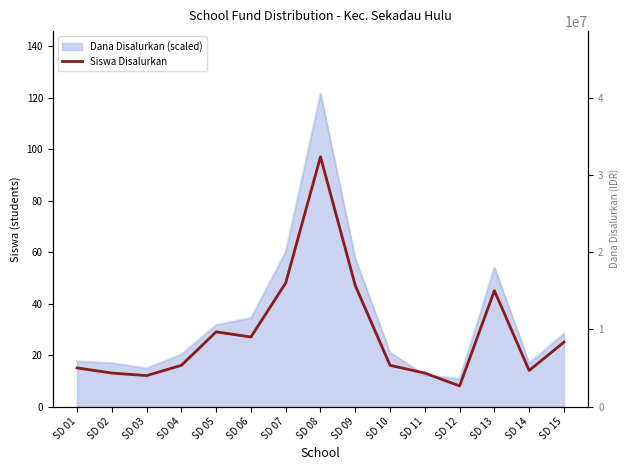

Rank the categories by value from lowest to highest.

SD 12, SD 03, SD 02, SD 11, SD 14, SD 01, SD 04, SD 10, SD 15, SD 06, SD 05, SD 13, SD 09, SD 07, SD 08